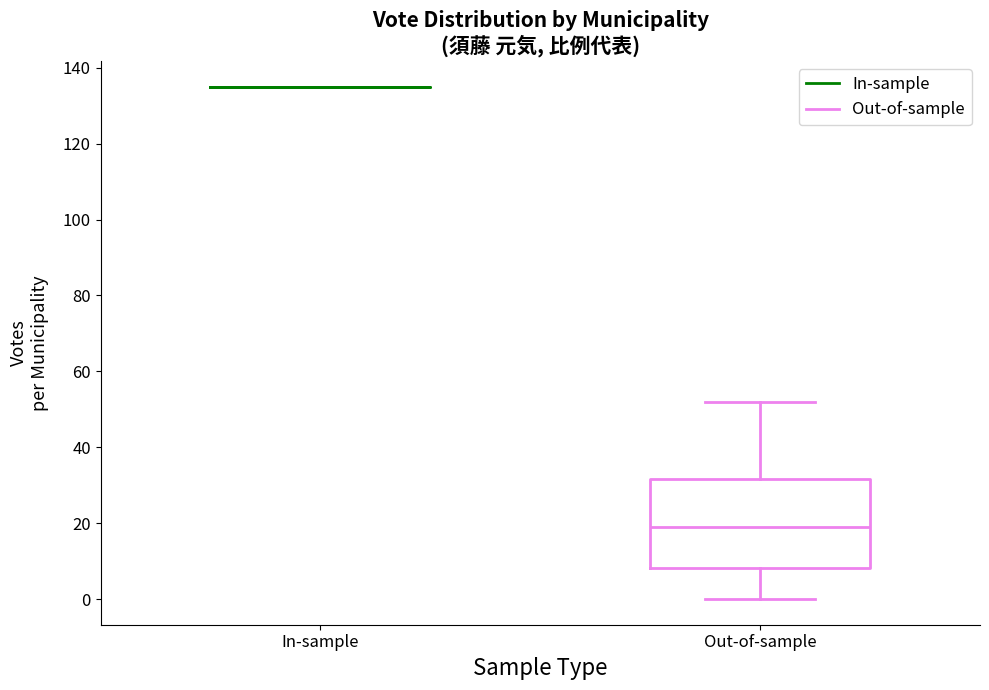

Reading left to right, transcribe this box plot: for each box, give where its median line is, the range the box spans, and where its two whiskers end, as read against the y-axis. The values are not printed on the chart, so give them approximately, as read against the axis.

In-sample: box collapsed to a line at 136, whiskers 136 to 136
Out-of-sample: median 20, box 8 to 32, whiskers 0 to 52